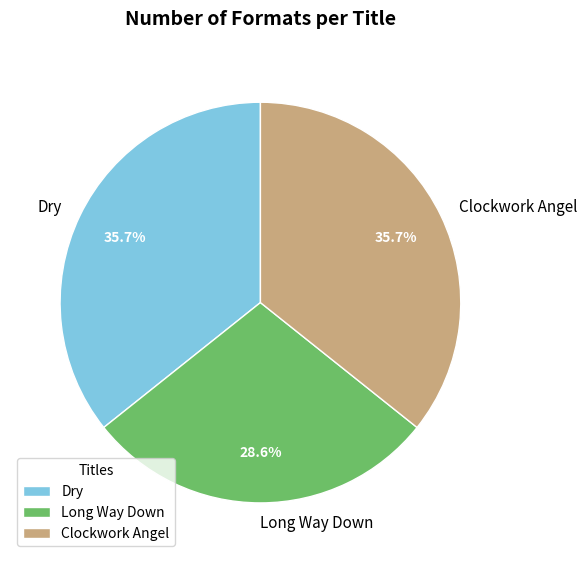

Which slice is the smallest?

Long Way Down